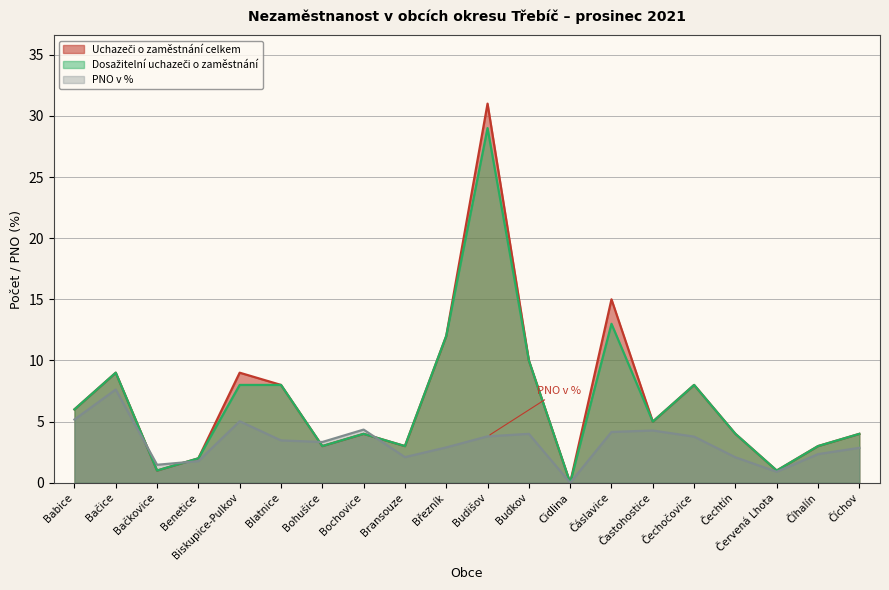

What is the sum of the Dosažitelní uchazeči o zaměstnání values at Bransouze and Blatnice?

11.0